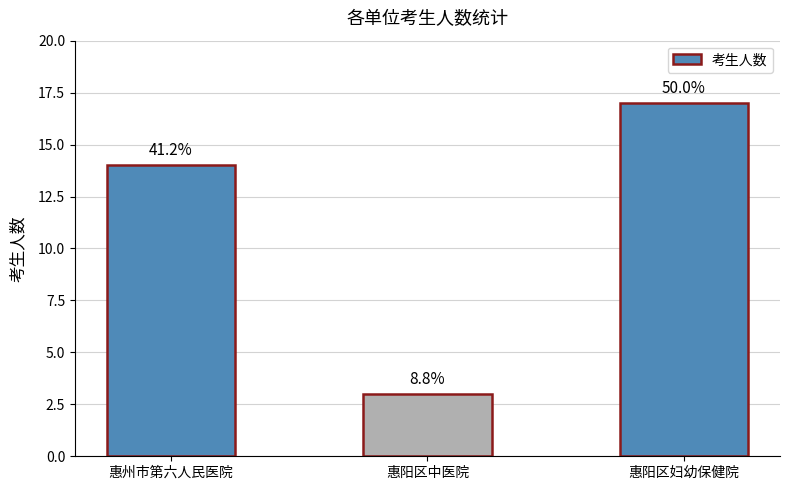

Are the bars horizontal?

No